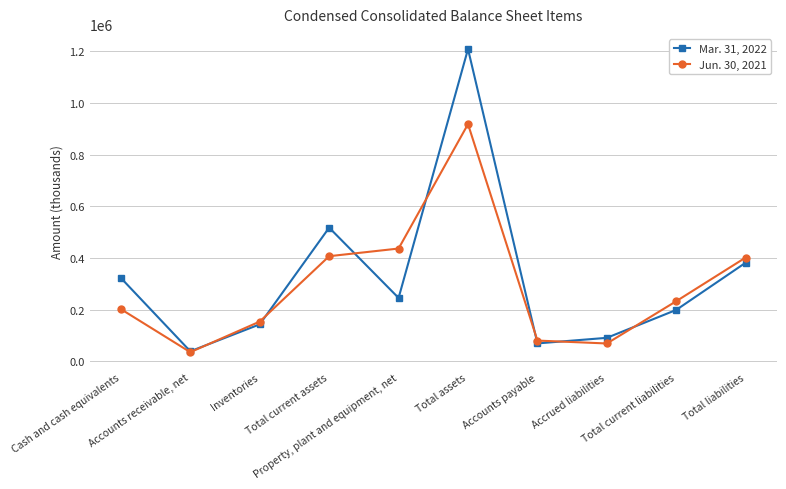

How many intersections are there between Jun. 30, 2021 and Mar. 31, 2022?

7